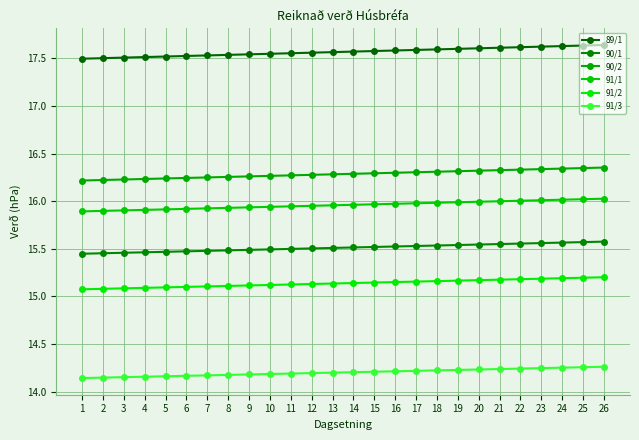

What is the difference between the maximum and minimum values in the 91/2 series?

0.1